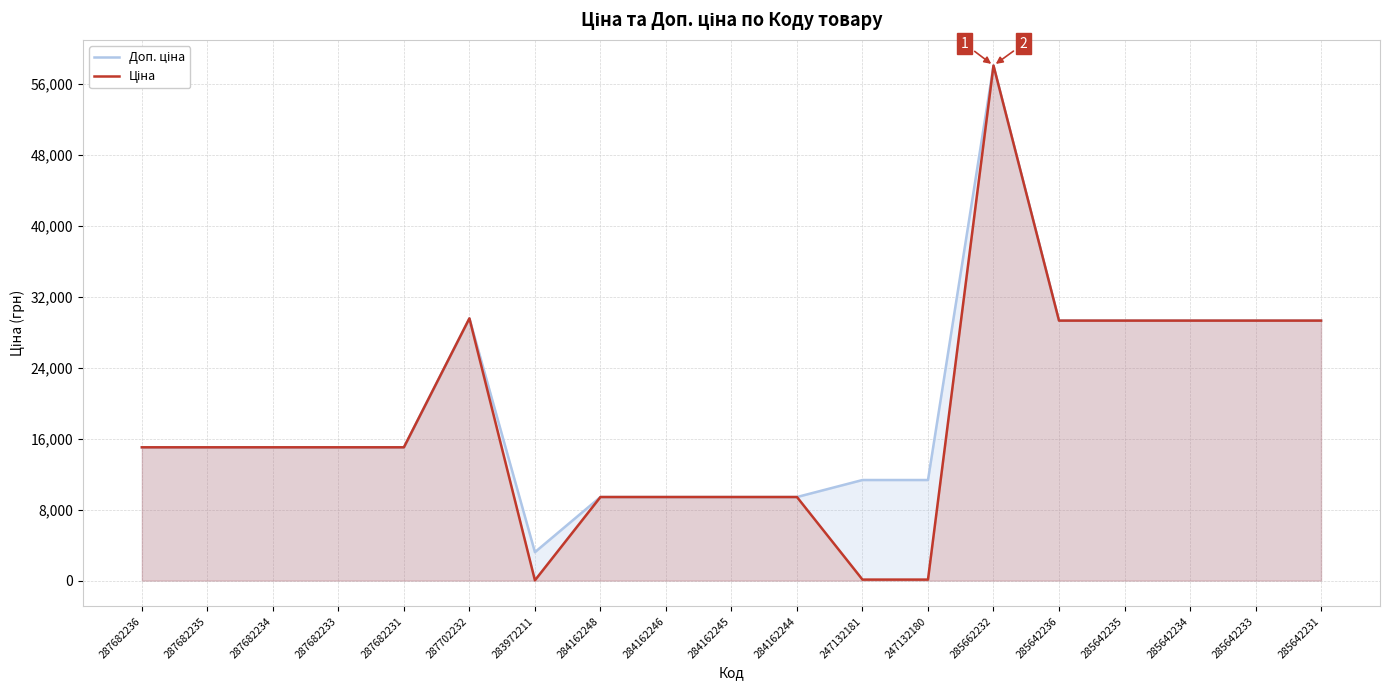

Does the chart display data point markers on the line(s)?

No